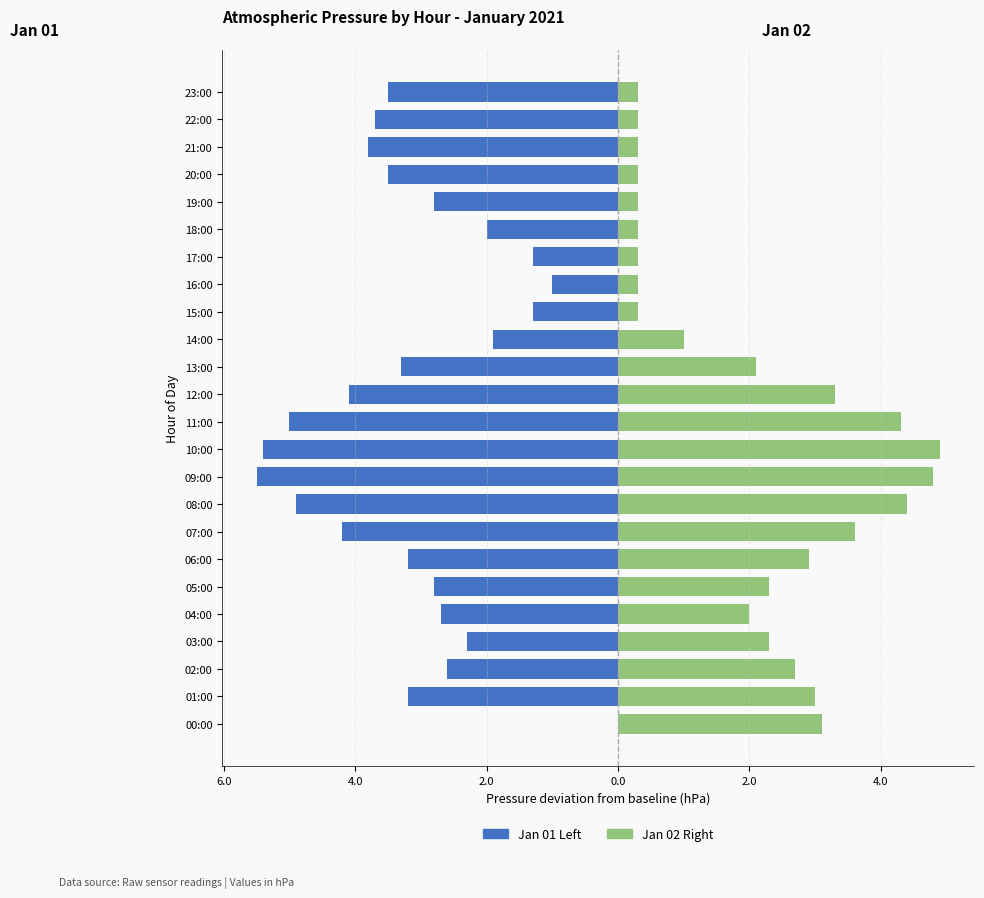

Which category has the highest value across all series?

10:00